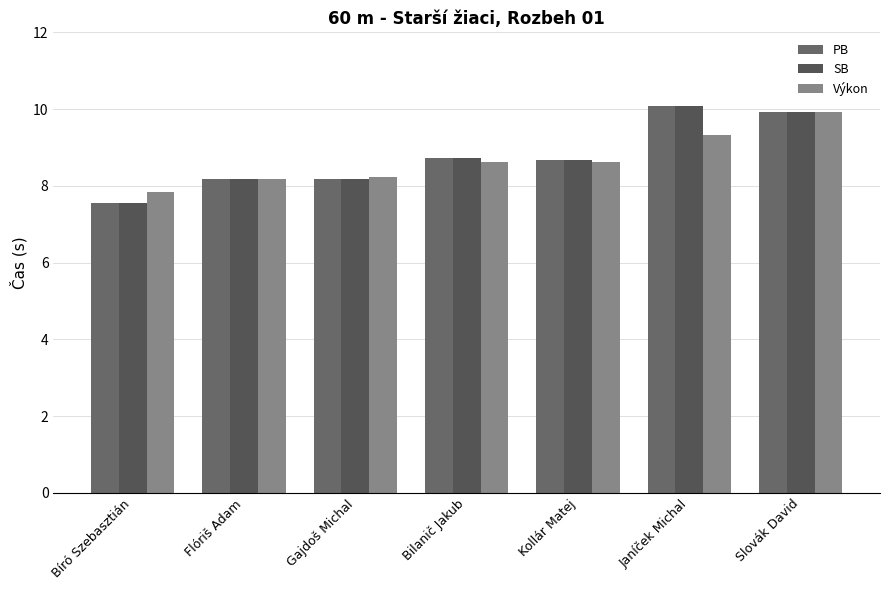

What is the average value of the PB series?

8.8